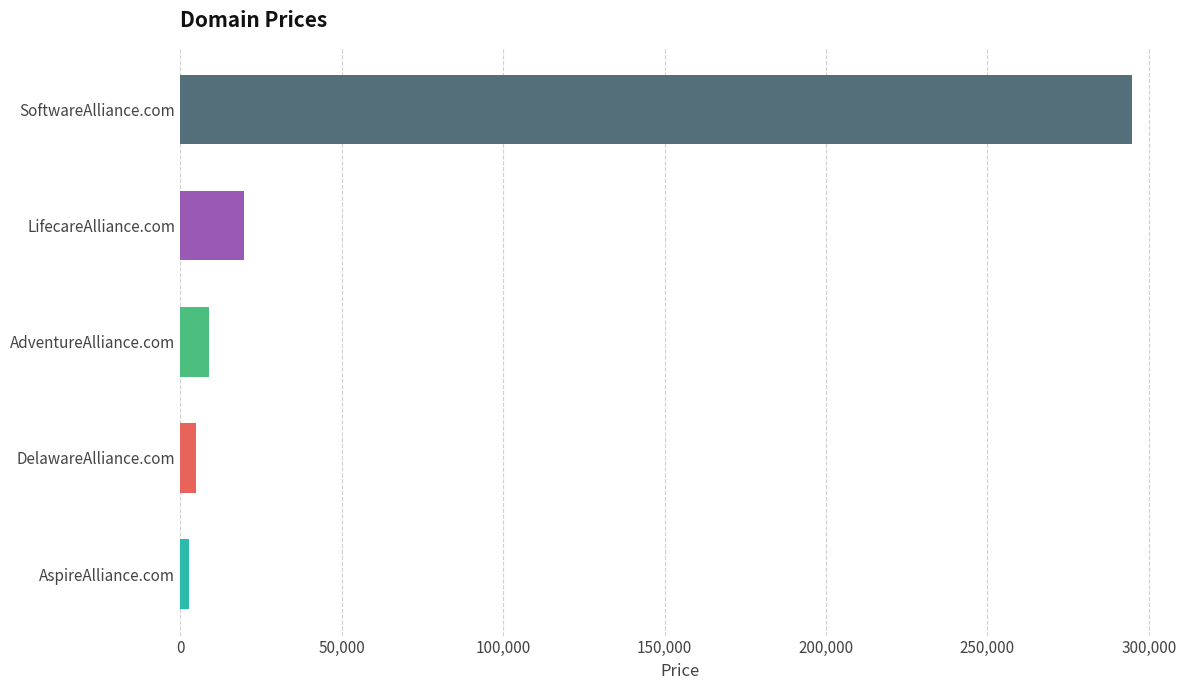

How many data points does each series have?

5